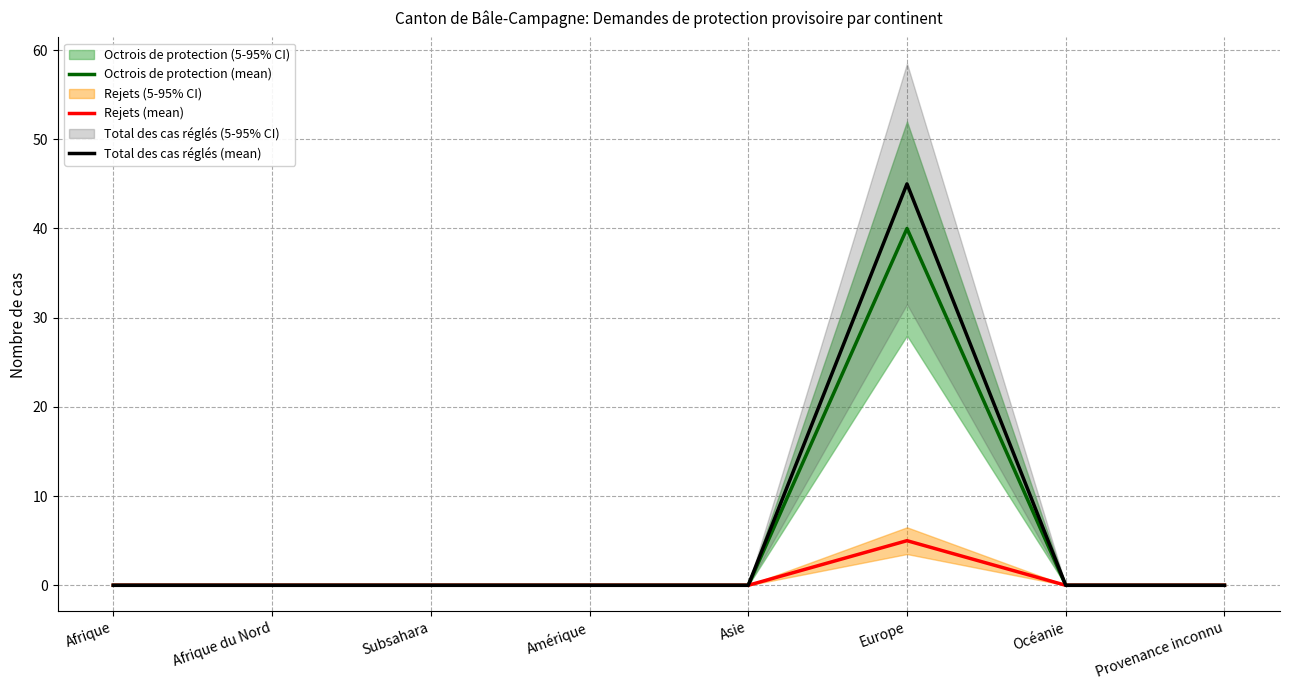

How many interior local peaks does the Total des cas réglés (mean) series have?

1